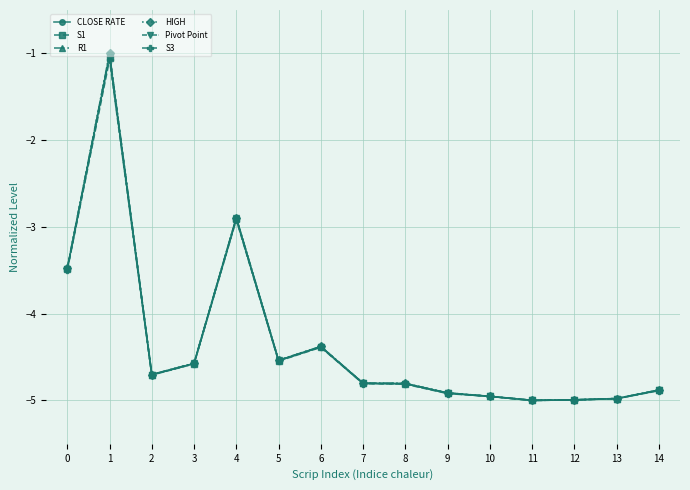

What are all the series names shown in the legend?

CLOSE RATE, S1, R1, HIGH, Pivot Point, S3